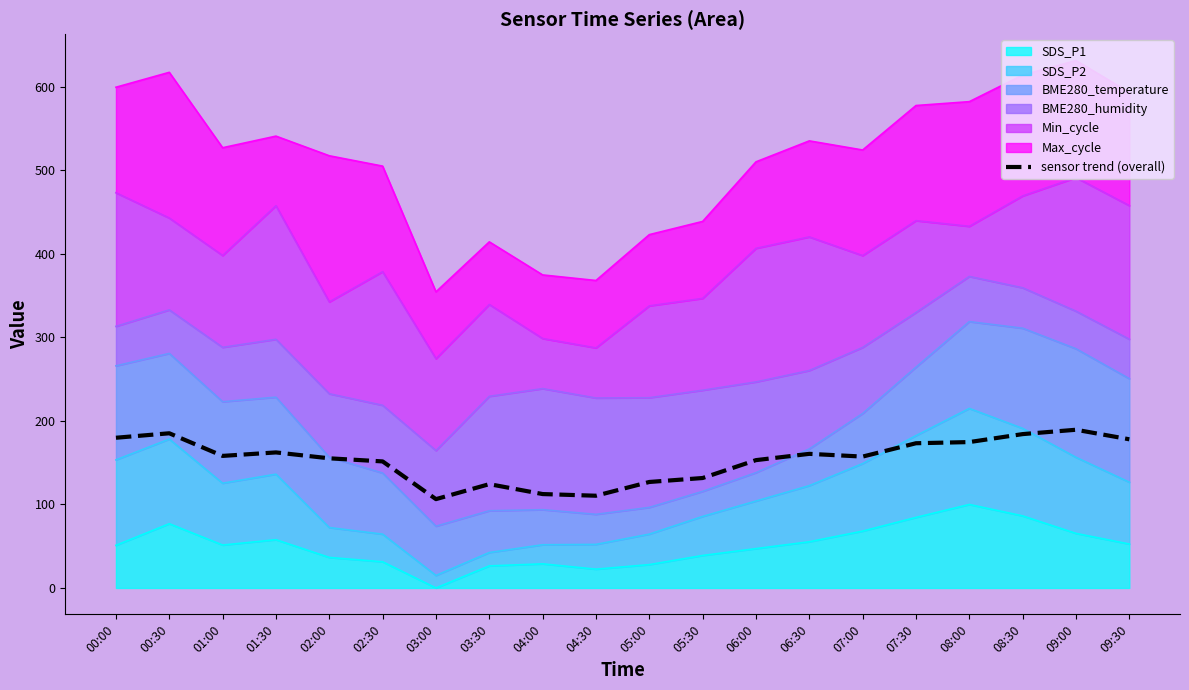

Read the value at 09:30.

178.1